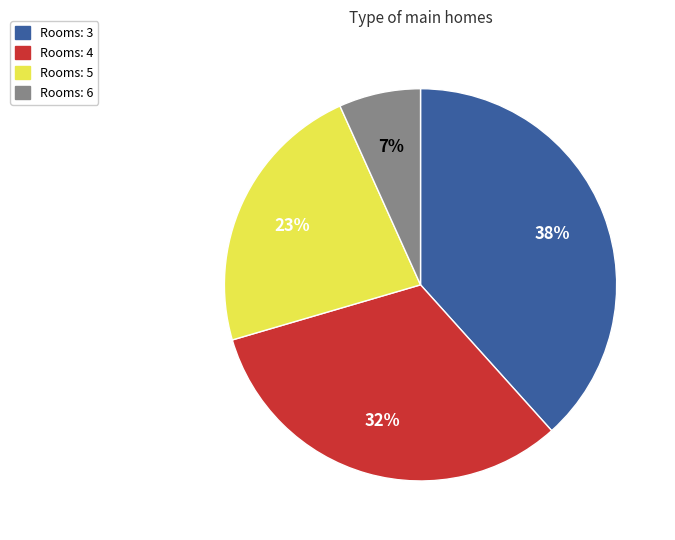

To the nearest percent, what is the average slice percentage?

25%